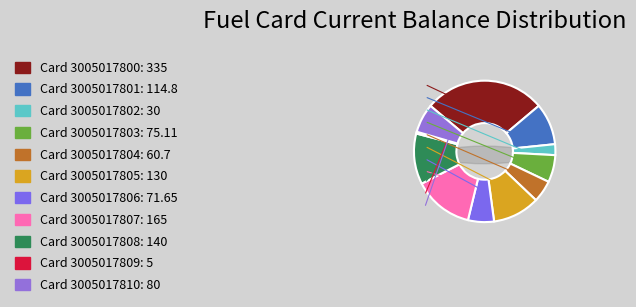

To the nearest percent, what is the average slice percentage?

9%